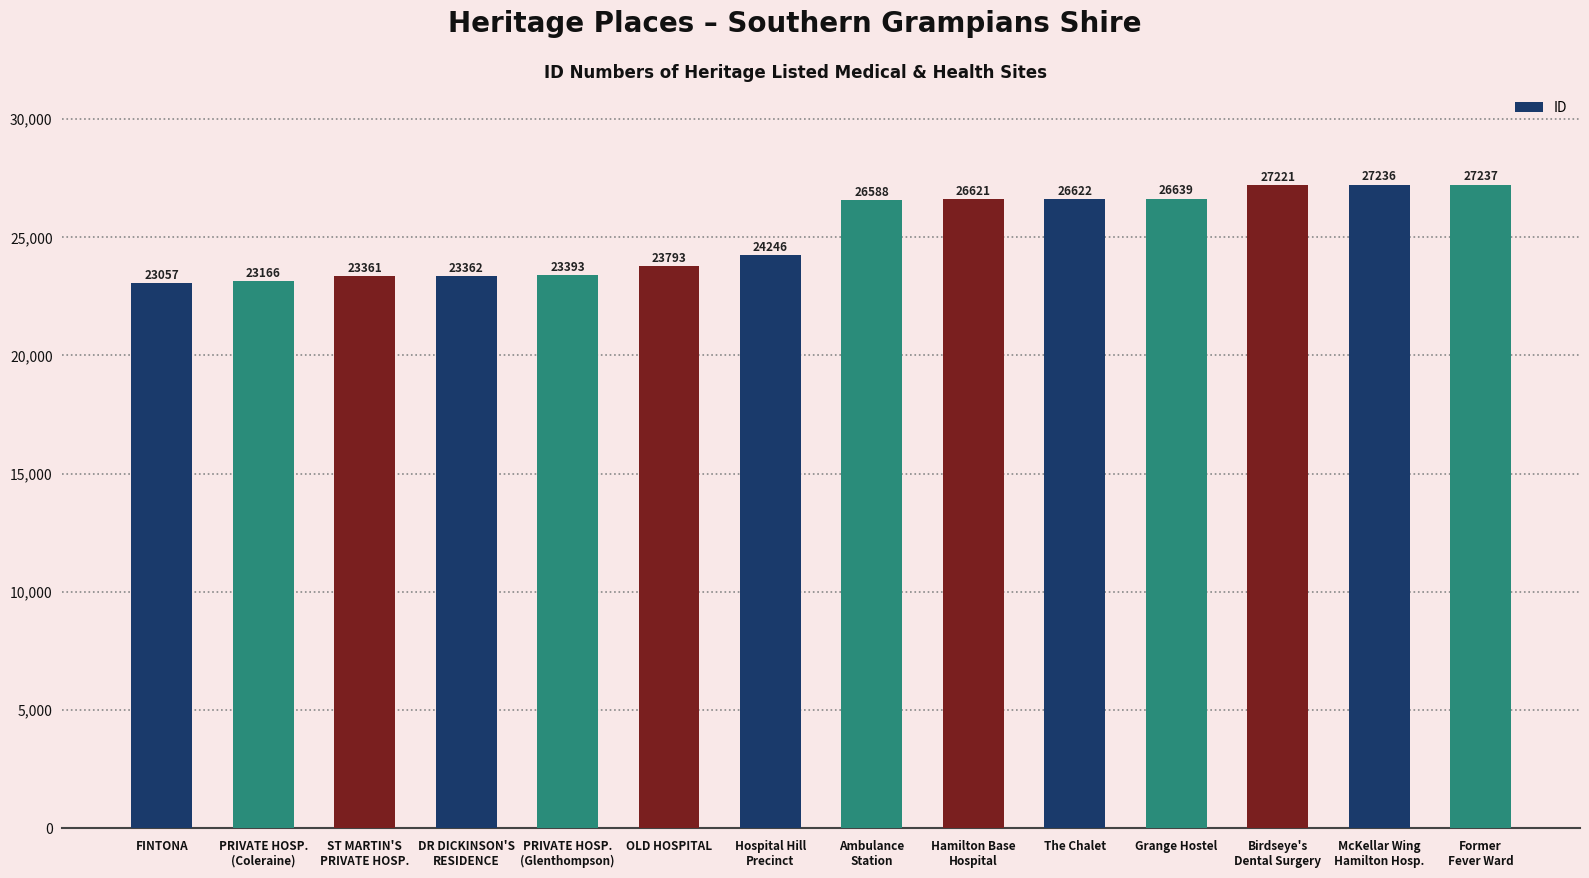

Where is the data nearest to the value 25147?

Hospital Hill
Precinct